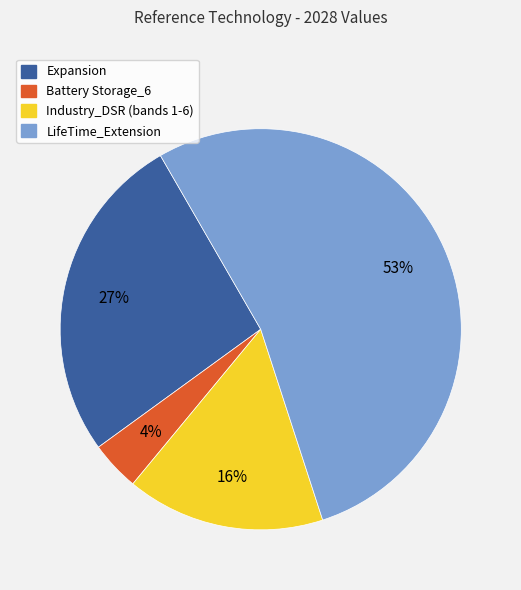

To the nearest percent, what is the average slice percentage?

25%